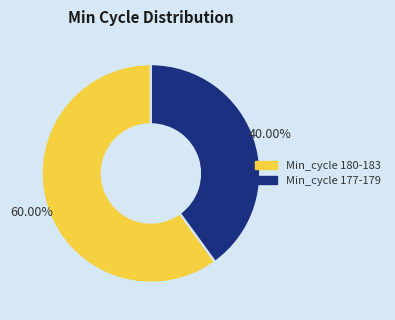

Is there a majority slice in this chart?

Yes